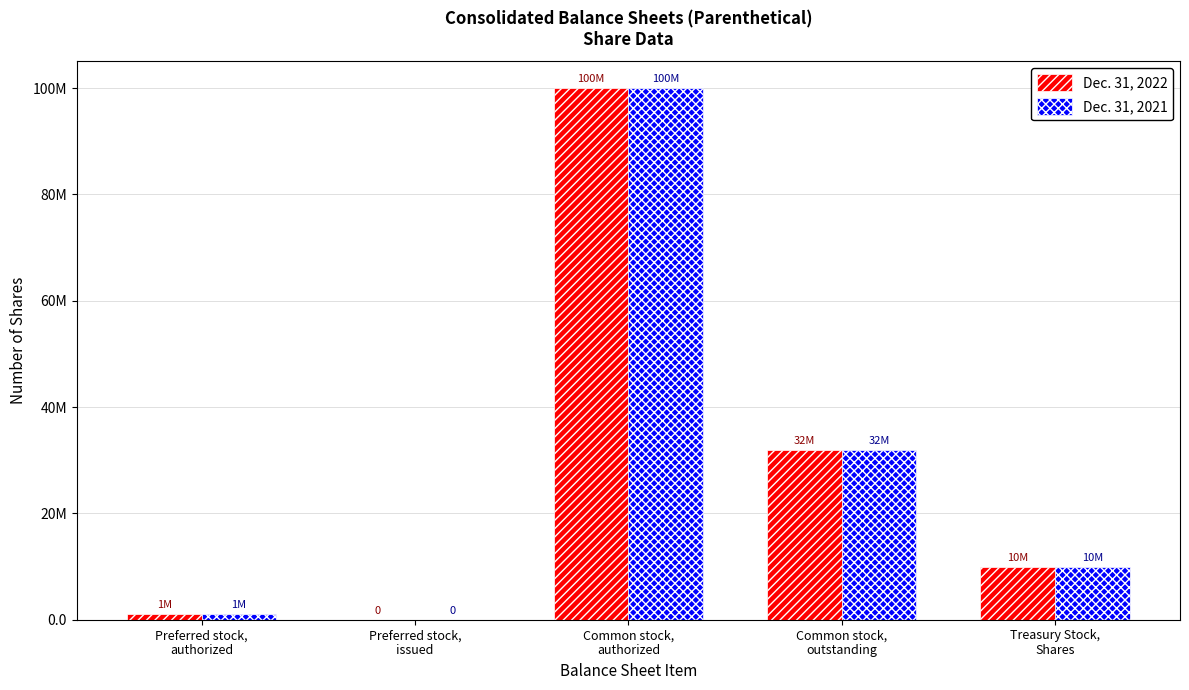

What are all the series names shown in the legend?

Dec. 31, 2022, Dec. 31, 2021